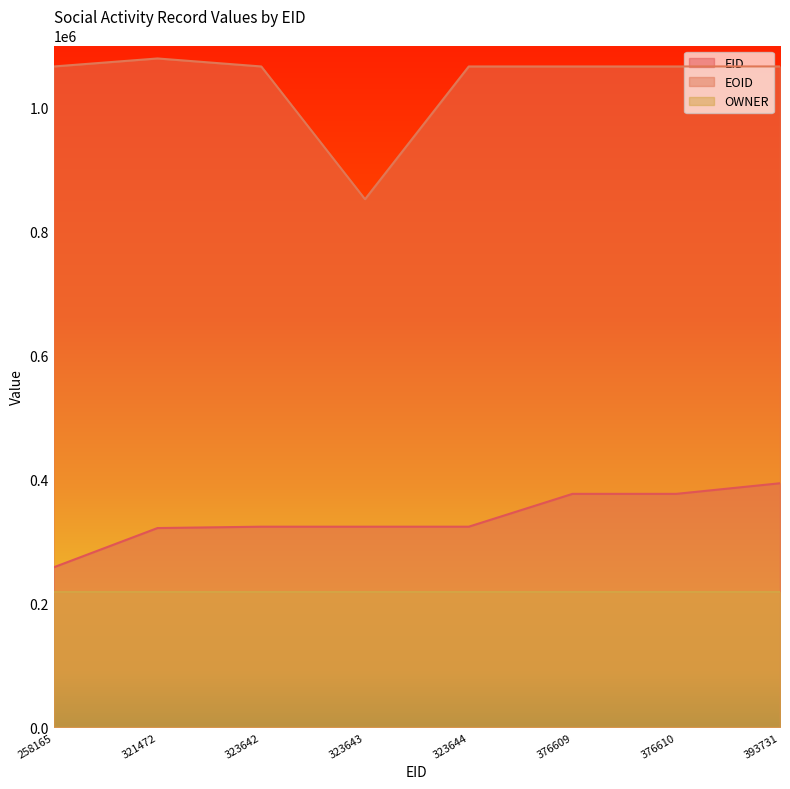

At 323643, list the series in order from smallest to largest.

OWNER, EID, EOID